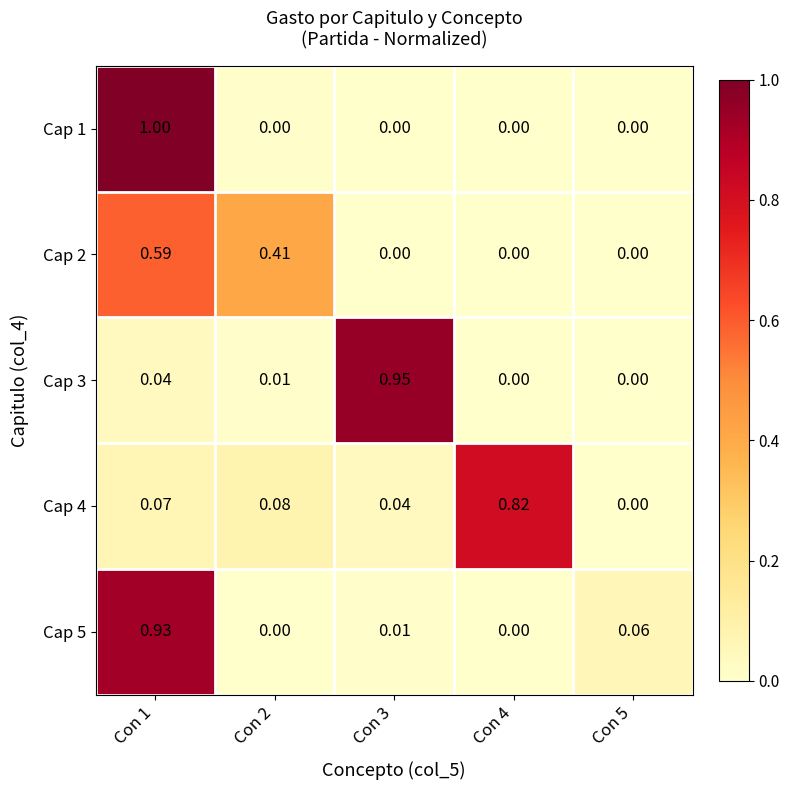

Is the value of Cap 1 at Con 4 greater than the value of Cap 4 at Con 2?

No